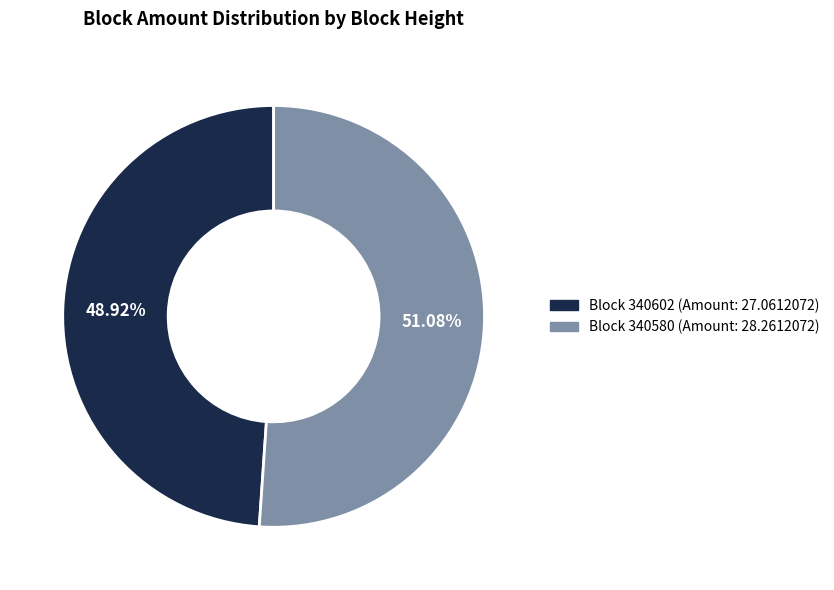

Between Block 340602 (Amount: 27.0612072) and Block 340580 (Amount: 28.2612072), which is larger?

Block 340580 (Amount: 28.2612072)